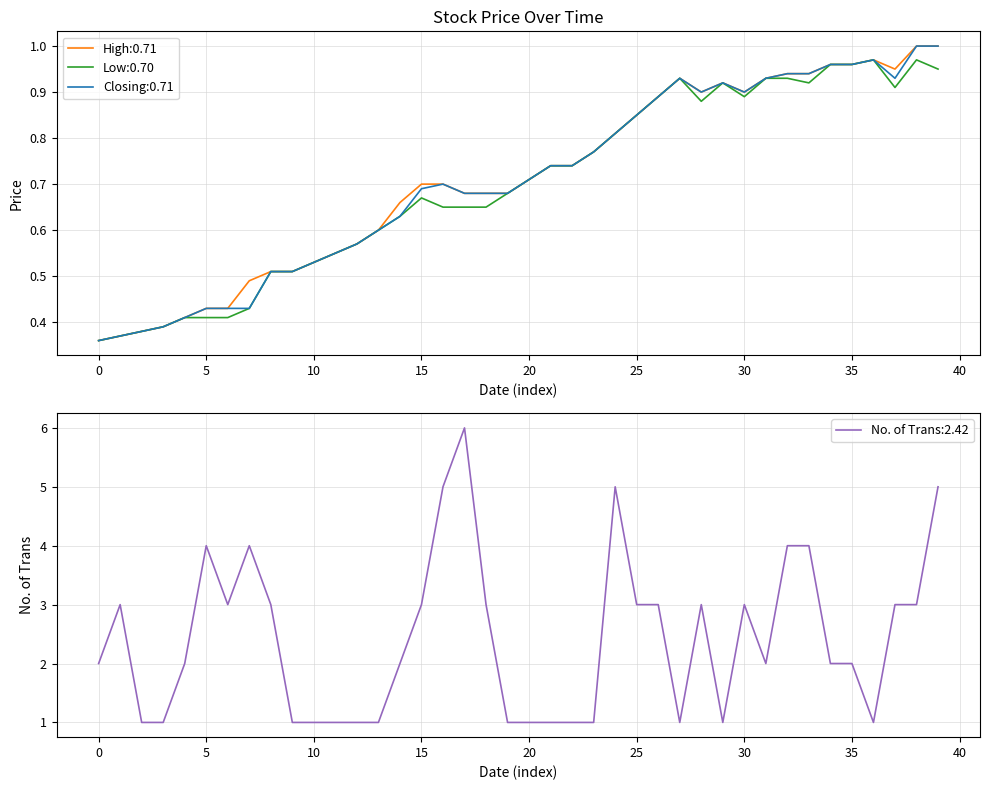

What is the average value of the Low series?

0.7